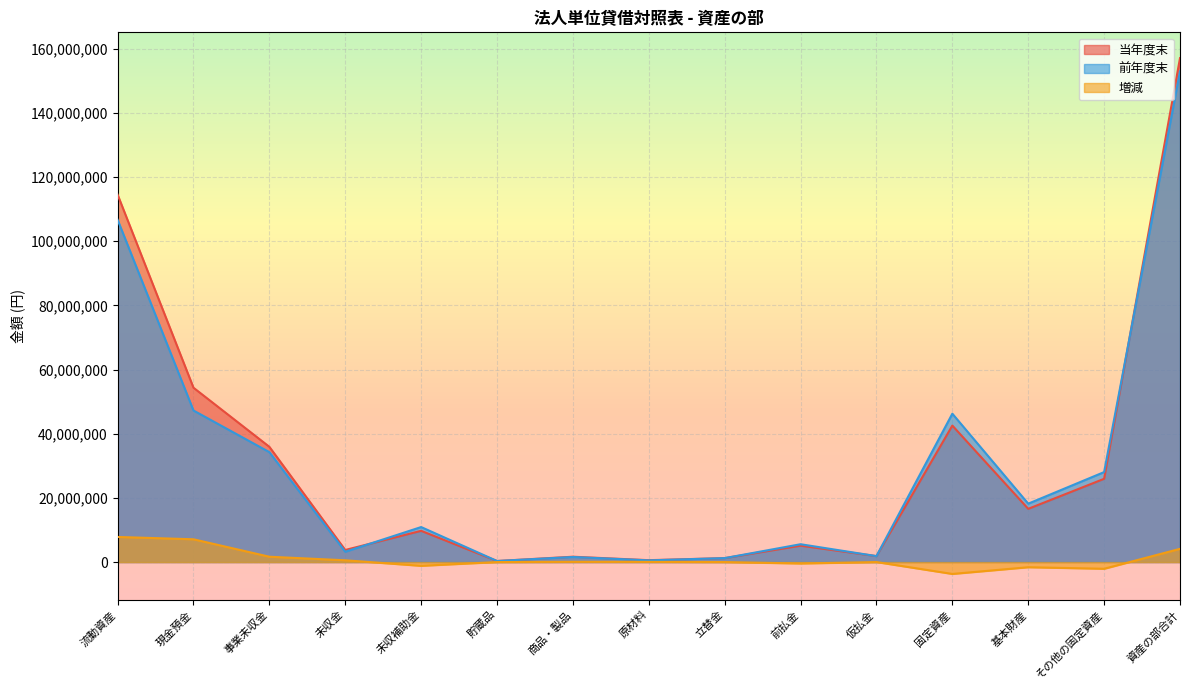

At which label is 当年度末 closest to 78707160?

現金預金